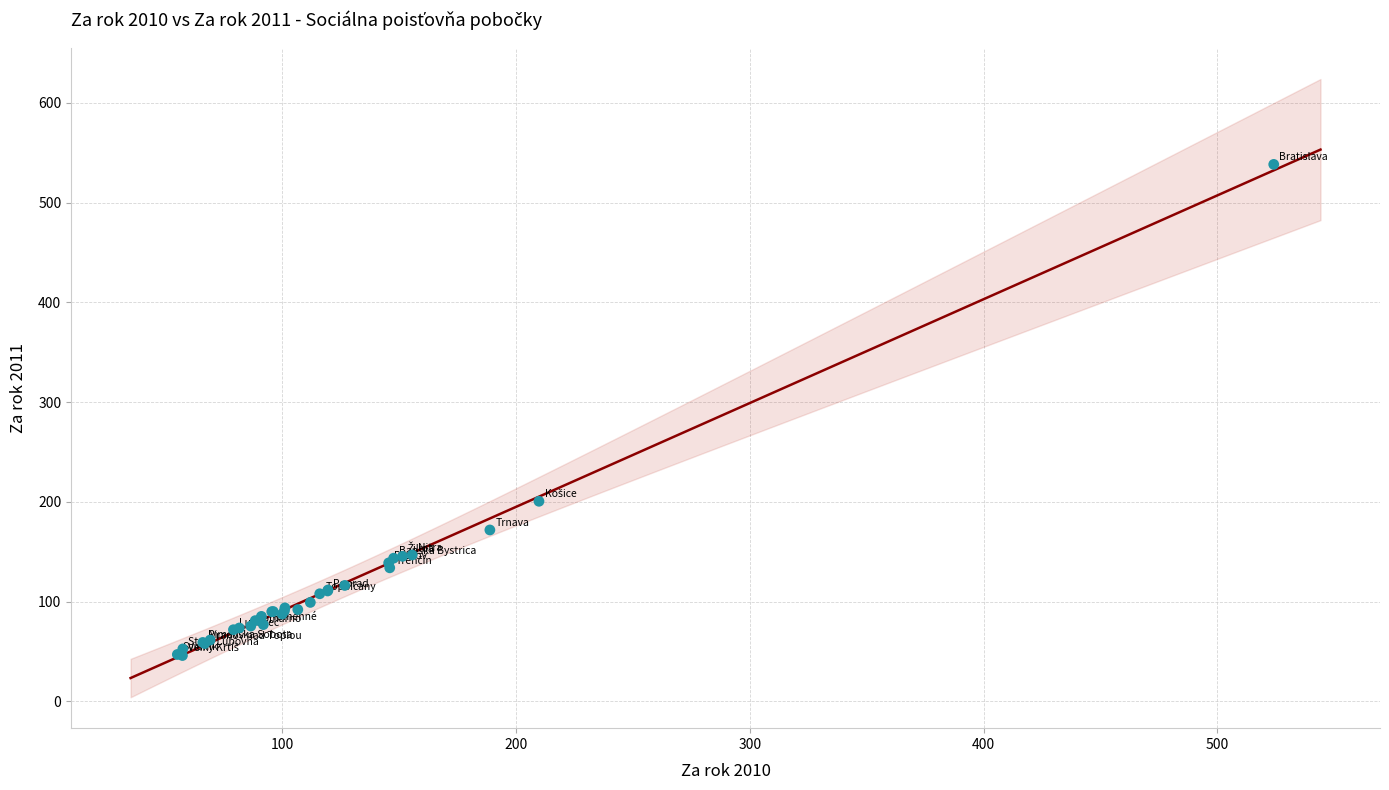

What Y value in the scatter plot is closest to 292?

200.7